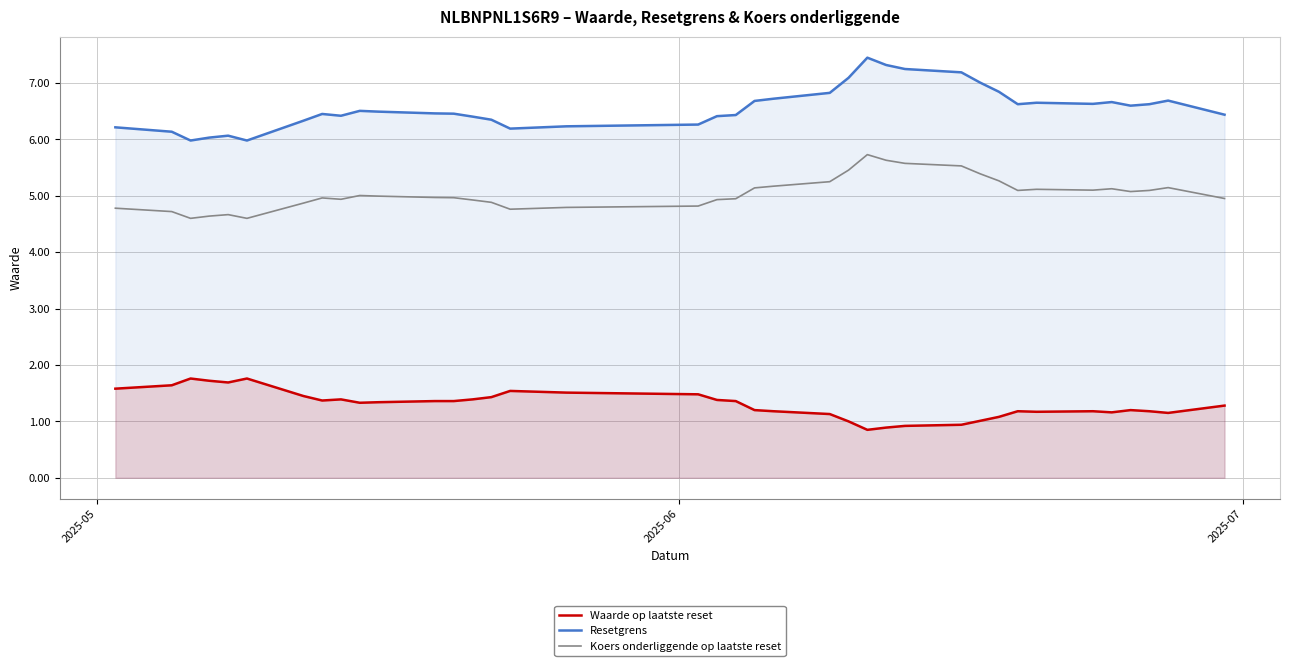

How many lines are shown in the chart?

3